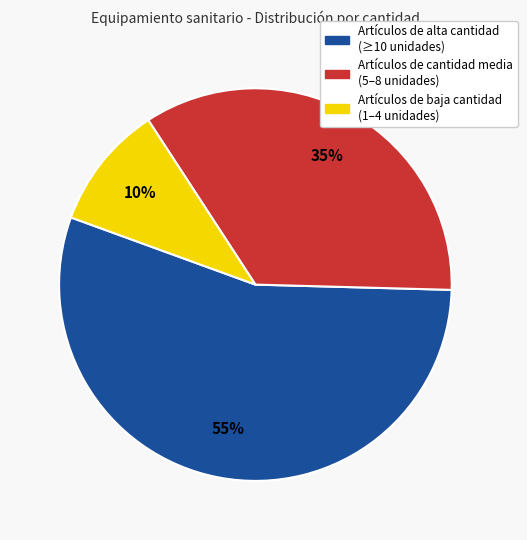

To the nearest percent, what is the difference between the largest and smallest slice percentages?

45%